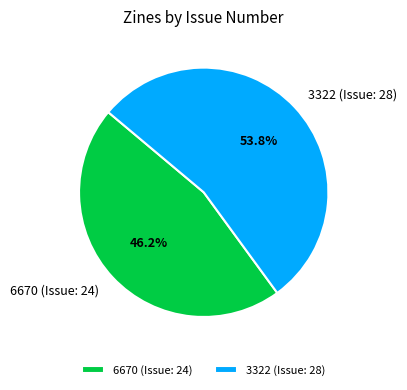

How many segments does this pie chart have?

2